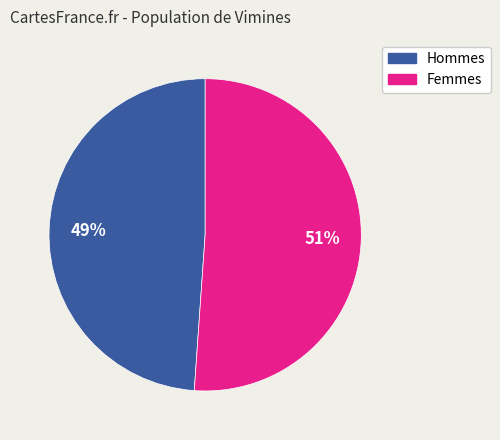

To the nearest percent, what is the average slice percentage?

50%